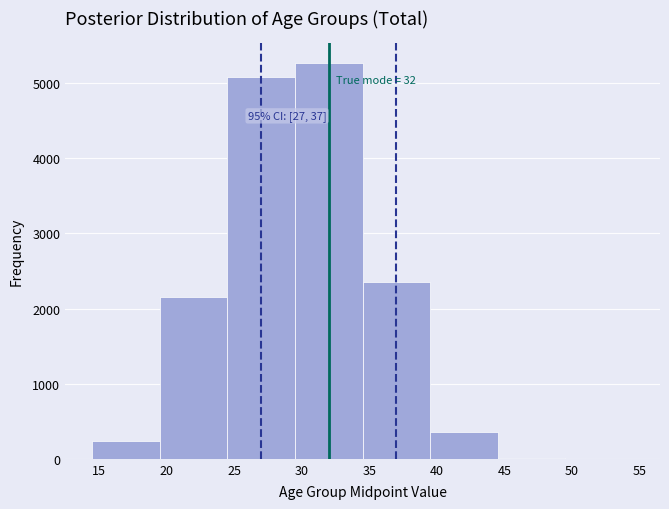

Over which range of the x-axis is the bar tallest?

29.5 to 34.5